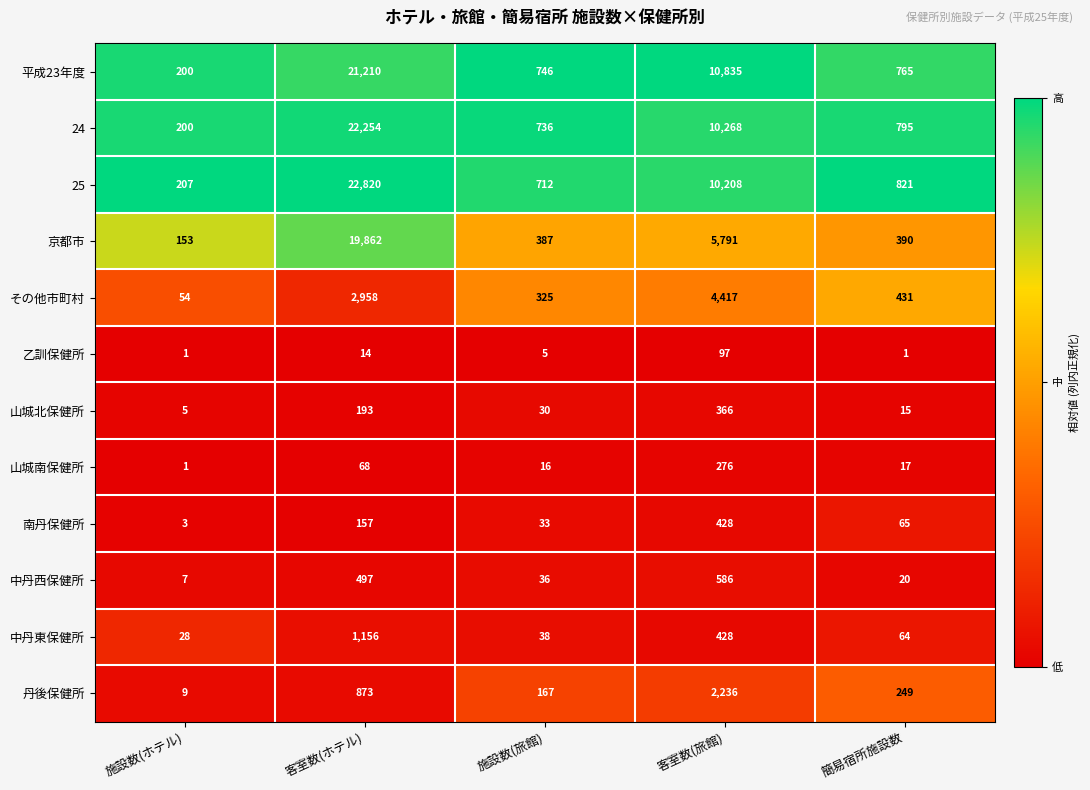

Rank the series at 客室数(ホテル) from highest to lowest value.

25, 24, 平成23年度, 京都市, その他市町村, 中丹東保健所, 丹後保健所, 中丹西保健所, 山城北保健所, 南丹保健所, 山城南保健所, 乙訓保健所